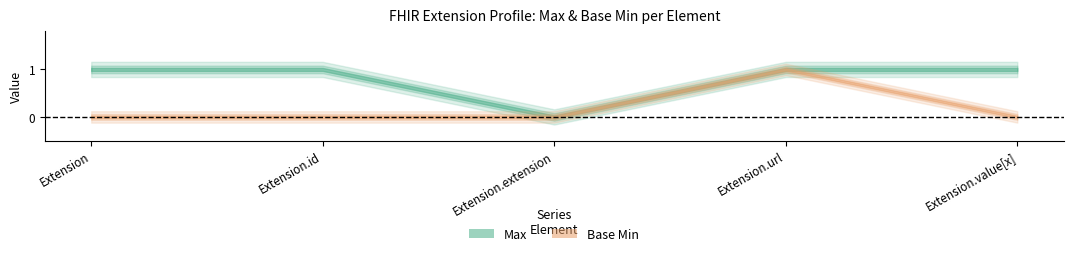

True or false: Base Min and Max cross at least once.

False